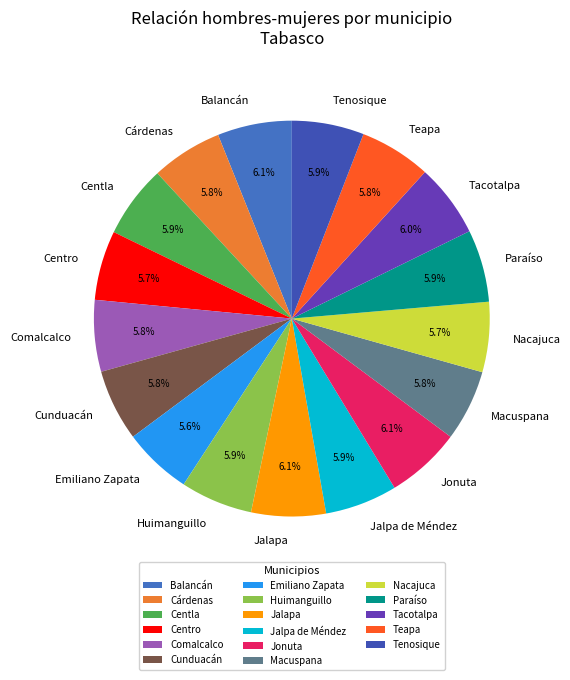

To the nearest percent, what is the difference between the largest and smallest slice percentages?

1%